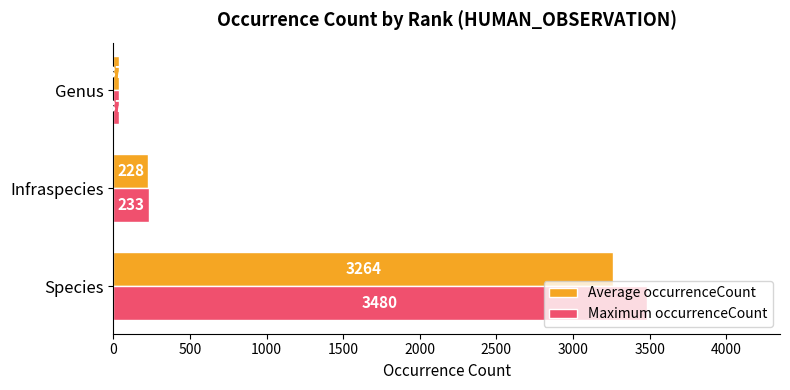

List the series in order of their overall mean, lowest first.

Average occurrenceCount, Maximum occurrenceCount